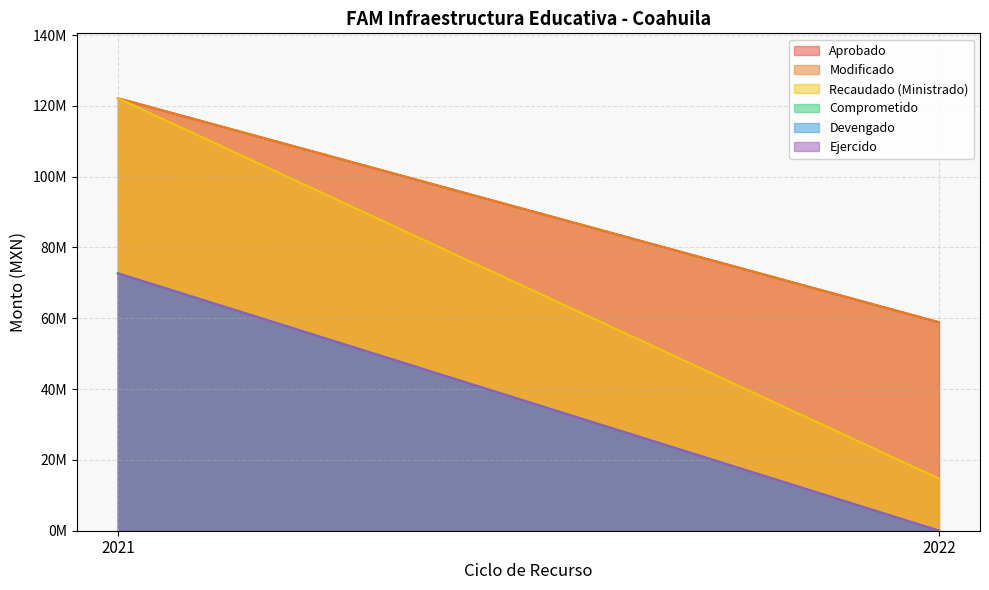

What is the value of the Modificado point at the 1st from the left?

122167453.0